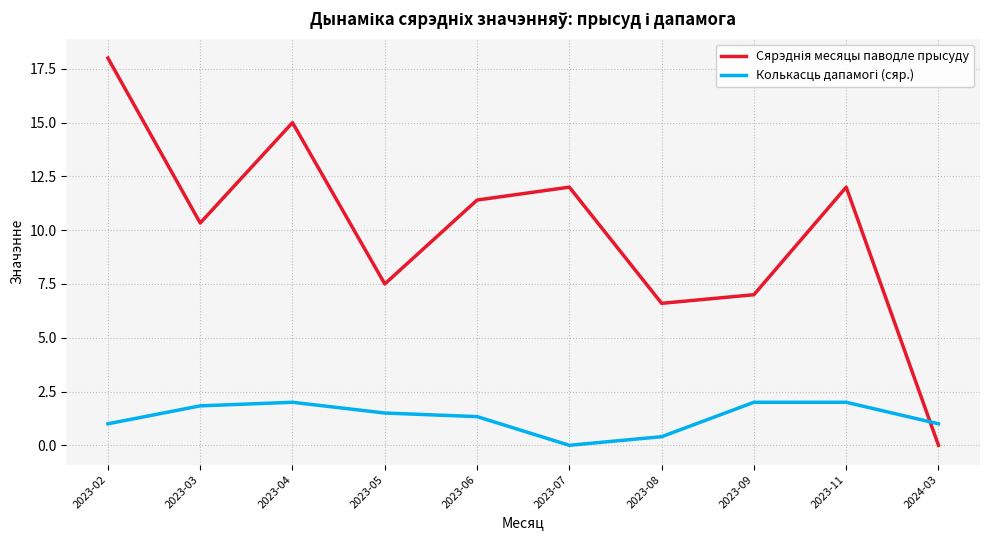

What position from the right is 2023-08?

4